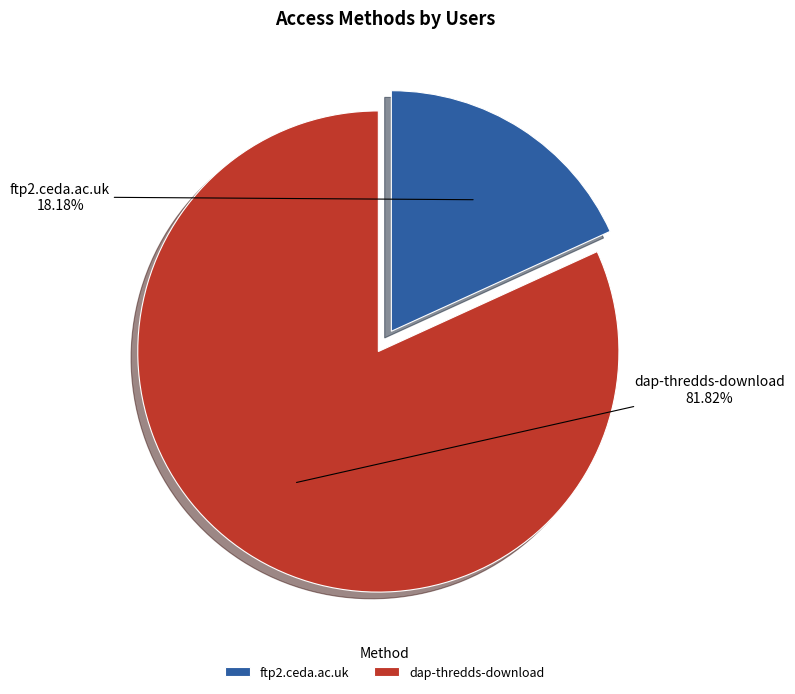

Is dap-thredds-download the majority of the pie?

Yes